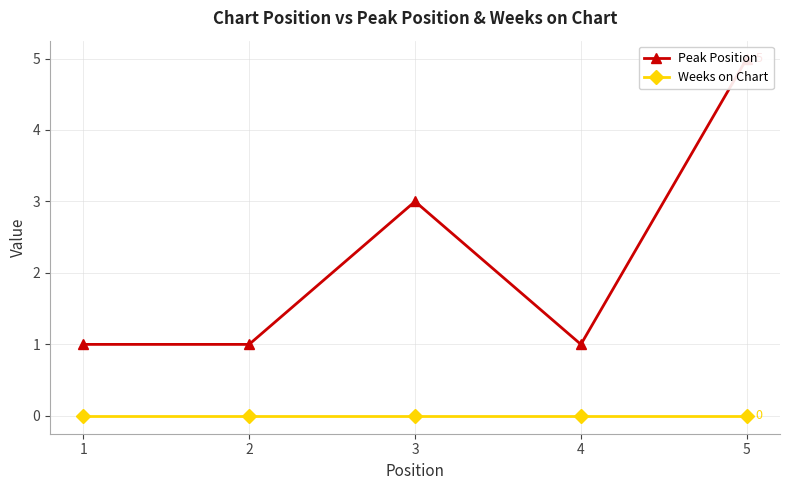

How many interior local valleys does the Peak Position series have?

1